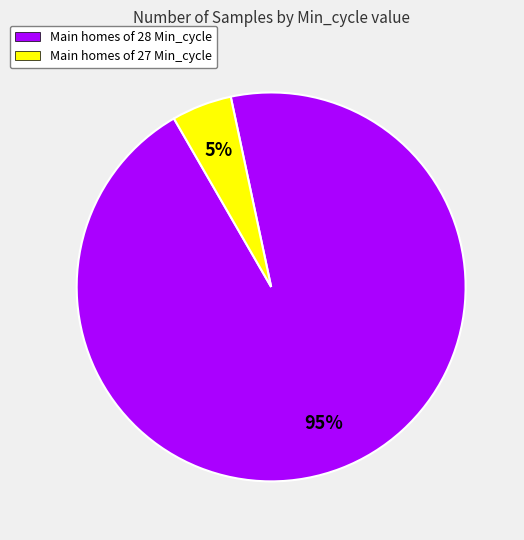

Is there a majority slice in this chart?

Yes